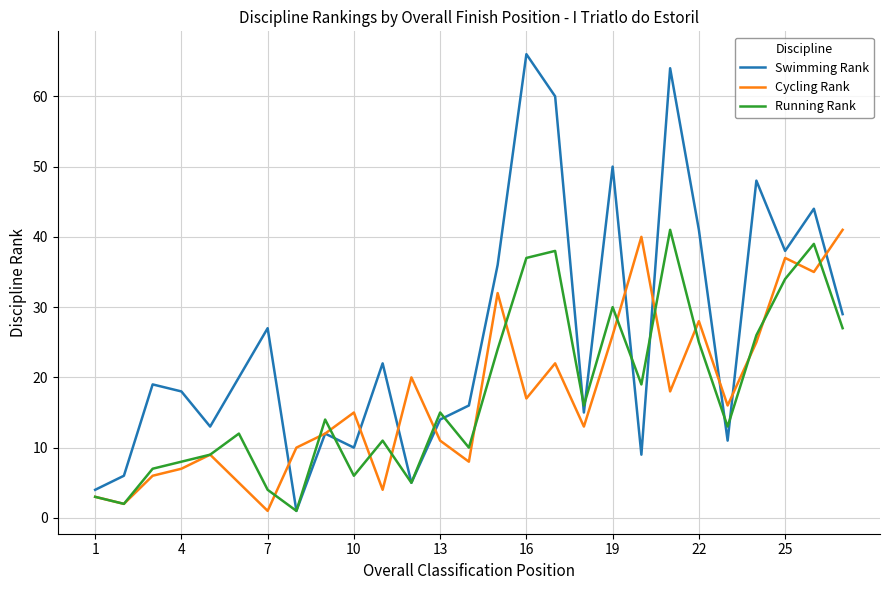

Which series has the largest range (max minus min)?

Swimming Rank